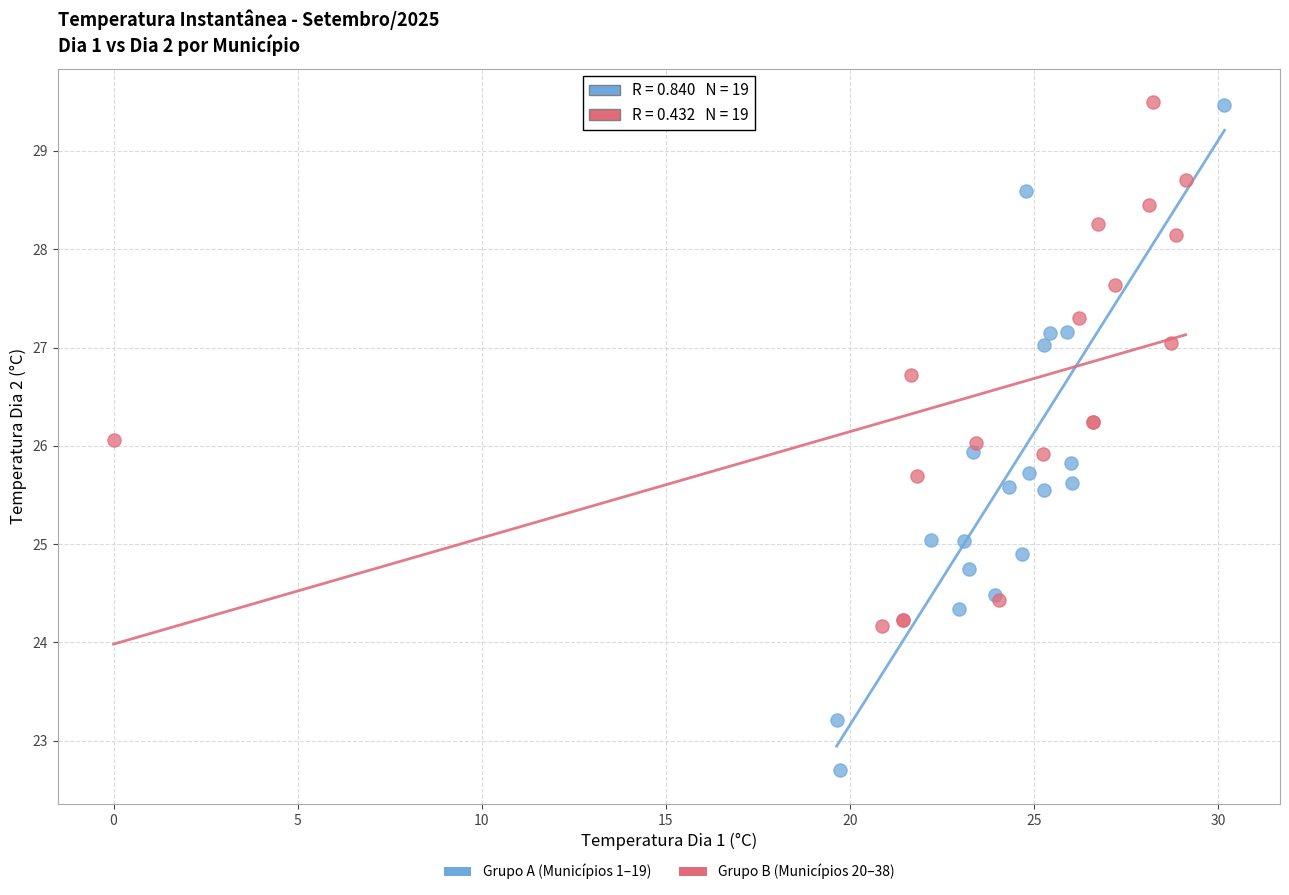

Which series contains the lowest Y value?

Grupo A (Municípios 1–19)